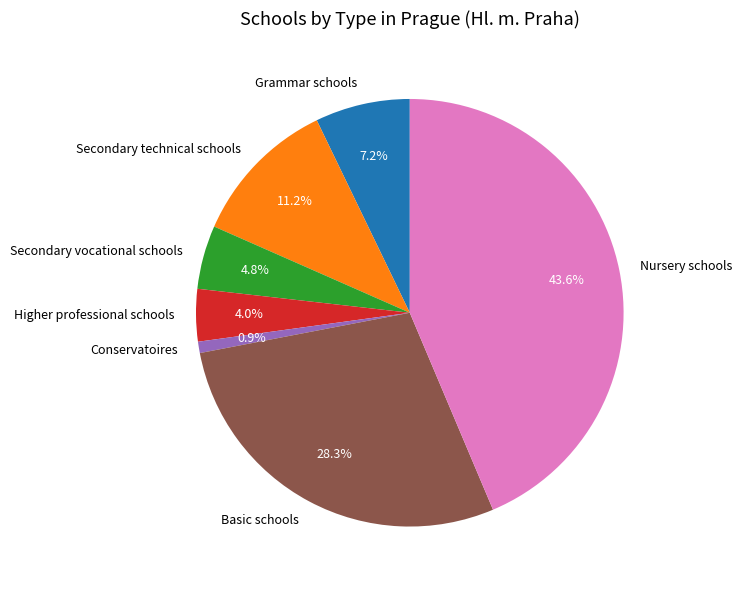

Does any single category account for the majority?

No